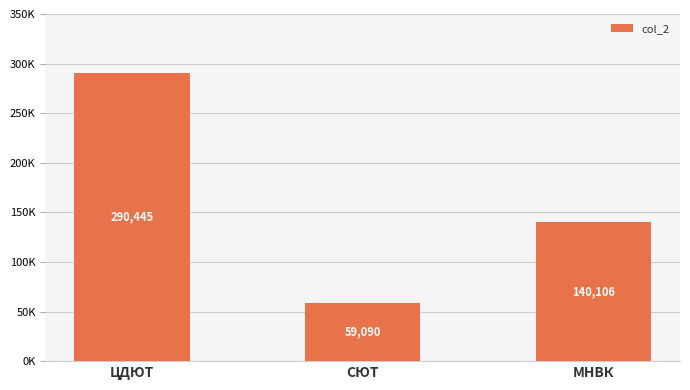

Rank the categories by value from highest to lowest.

ЦДЮТ, МНВК, СЮТ